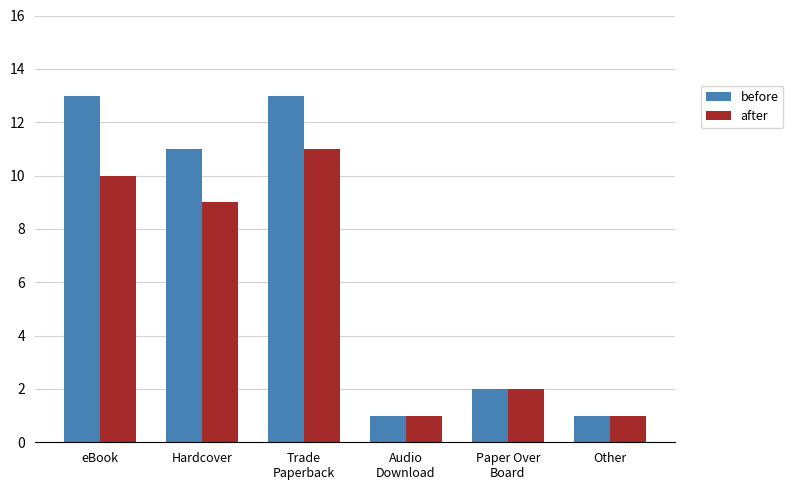

What is the minimum value for before?

1